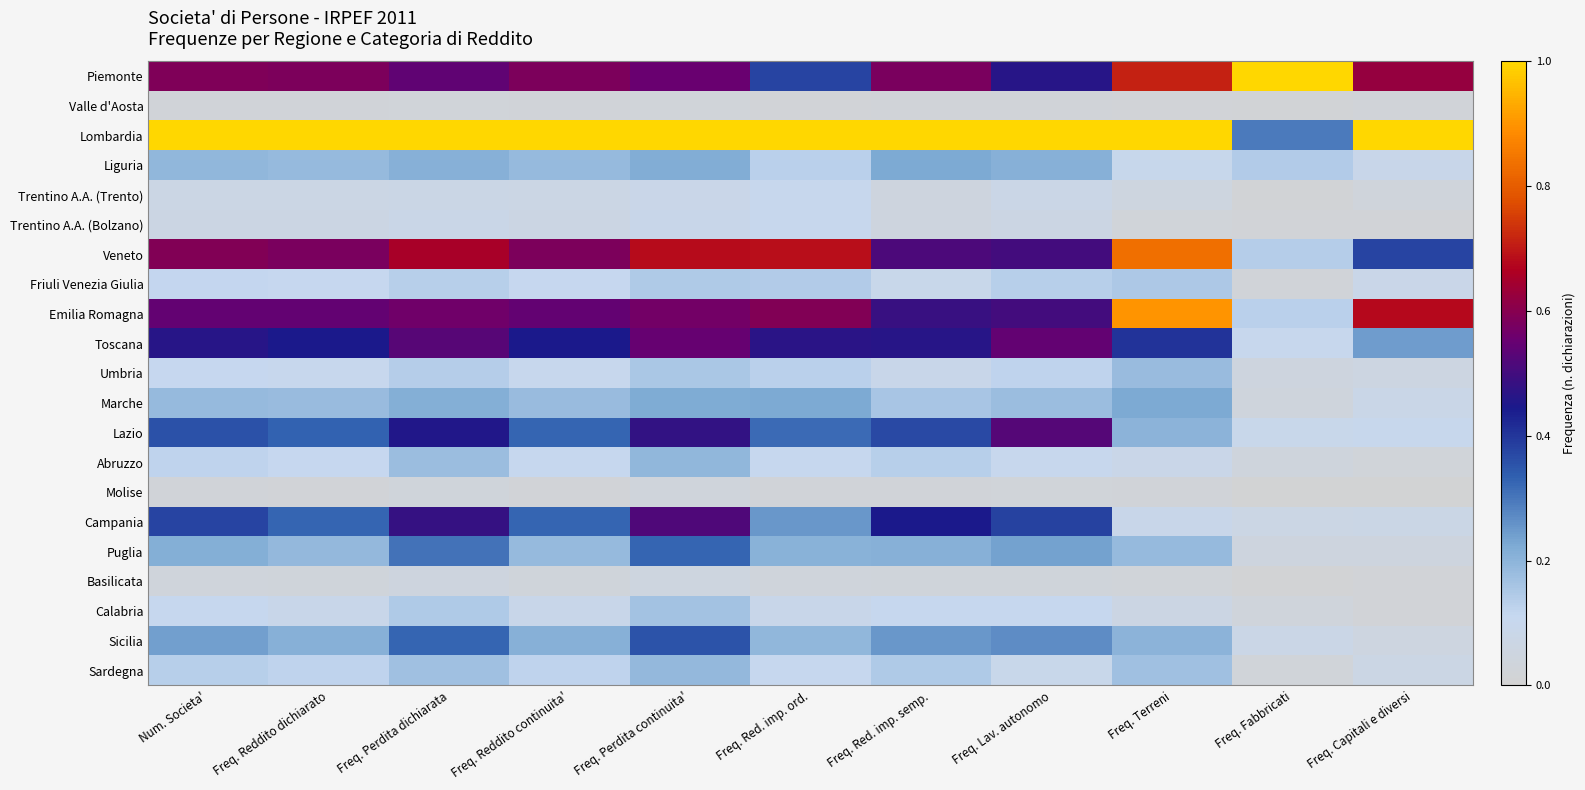

Reading left to right, what are all the values shown in this chart?

Piemonte: Num. Societa'=0.6	Freq. Reddito dichiarato=0.6	Freq. Perdita dichiarata=0.5	Freq. Reddito continuita'=0.6	Freq. Perdita continuita'=0.6	Freq. Red. imp. ord.=0.4	Freq. Red. imp. semp.=0.6	Freq. Lav. autonomo=0.5	Freq. Terreni=0.7	Freq. Fabbricati=1.0	Freq. Capitali e diversi=0.6
Valle d'Aosta: Num. Societa'=0.0	Freq. Reddito dichiarato=0.0	Freq. Perdita dichiarata=0.0	Freq. Reddito continuita'=0.0	Freq. Perdita continuita'=0.0	Freq. Red. imp. ord.=0.0	Freq. Red. imp. semp.=0.0	Freq. Lav. autonomo=0.0	Freq. Terreni=0.0	Freq. Fabbricati=0.0	Freq. Capitali e diversi=0.0
Lombardia: Num. Societa'=1.0	Freq. Reddito dichiarato=1.0	Freq. Perdita dichiarata=1.0	Freq. Reddito continuita'=1.0	Freq. Perdita continuita'=1.0	Freq. Red. imp. ord.=1.0	Freq. Red. imp. semp.=1.0	Freq. Lav. autonomo=1.0	Freq. Terreni=1.0	Freq. Fabbricati=0.3	Freq. Capitali e diversi=1.0
Liguria: Num. Societa'=0.2	Freq. Reddito dichiarato=0.2	Freq. Perdita dichiarata=0.2	Freq. Reddito continuita'=0.2	Freq. Perdita continuita'=0.2	Freq. Red. imp. ord.=0.1	Freq. Red. imp. semp.=0.2	Freq. Lav. autonomo=0.2	Freq. Terreni=0.1	Freq. Fabbricati=0.1	Freq. Capitali e diversi=0.1
Trentino A.A. (Trento): Num. Societa'=0.1	Freq. Reddito dichiarato=0.1	Freq. Perdita dichiarata=0.1	Freq. Reddito continuita'=0.1	Freq. Perdita continuita'=0.1	Freq. Red. imp. ord.=0.1	Freq. Red. imp. semp.=0.0	Freq. Lav. autonomo=0.1	Freq. Terreni=0.0	Freq. Fabbricati=0.0	Freq. Capitali e diversi=0.0
Trentino A.A. (Bolzano): Num. Societa'=0.1	Freq. Reddito dichiarato=0.1	Freq. Perdita dichiarata=0.1	Freq. Reddito continuita'=0.1	Freq. Perdita continuita'=0.1	Freq. Red. imp. ord.=0.1	Freq. Red. imp. semp.=0.0	Freq. Lav. autonomo=0.1	Freq. Terreni=0.0	Freq. Fabbricati=0.0	Freq. Capitali e diversi=0.0
Veneto: Num. Societa'=0.6	Freq. Reddito dichiarato=0.6	Freq. Perdita dichiarata=0.7	Freq. Reddito continuita'=0.6	Freq. Perdita continuita'=0.7	Freq. Red. imp. ord.=0.7	Freq. Red. imp. semp.=0.5	Freq. Lav. autonomo=0.5	Freq. Terreni=0.8	Freq. Fabbricati=0.1	Freq. Capitali e diversi=0.4
Friuli Venezia Giulia: Num. Societa'=0.1	Freq. Reddito dichiarato=0.1	Freq. Perdita dichiarata=0.1	Freq. Reddito continuita'=0.1	Freq. Perdita continuita'=0.1	Freq. Red. imp. ord.=0.1	Freq. Red. imp. semp.=0.1	Freq. Lav. autonomo=0.1	Freq. Terreni=0.2	Freq. Fabbricati=0.0	Freq. Capitali e diversi=0.1
Emilia Romagna: Num. Societa'=0.5	Freq. Reddito dichiarato=0.5	Freq. Perdita dichiarata=0.6	Freq. Reddito continuita'=0.5	Freq. Perdita continuita'=0.6	Freq. Red. imp. ord.=0.6	Freq. Red. imp. semp.=0.5	Freq. Lav. autonomo=0.5	Freq. Terreni=0.9	Freq. Fabbricati=0.1	Freq. Capitali e diversi=0.7
Toscana: Num. Societa'=0.5	Freq. Reddito dichiarato=0.4	Freq. Perdita dichiarata=0.5	Freq. Reddito continuita'=0.4	Freq. Perdita continuita'=0.5	Freq. Red. imp. ord.=0.5	Freq. Red. imp. semp.=0.5	Freq. Lav. autonomo=0.5	Freq. Terreni=0.4	Freq. Fabbricati=0.1	Freq. Capitali e diversi=0.2
Umbria: Num. Societa'=0.1	Freq. Reddito dichiarato=0.1	Freq. Perdita dichiarata=0.1	Freq. Reddito continuita'=0.1	Freq. Perdita continuita'=0.2	Freq. Red. imp. ord.=0.1	Freq. Red. imp. semp.=0.1	Freq. Lav. autonomo=0.1	Freq. Terreni=0.2	Freq. Fabbricati=0.0	Freq. Capitali e diversi=0.1
Marche: Num. Societa'=0.2	Freq. Reddito dichiarato=0.2	Freq. Perdita dichiarata=0.2	Freq. Reddito continuita'=0.2	Freq. Perdita continuita'=0.2	Freq. Red. imp. ord.=0.2	Freq. Red. imp. semp.=0.2	Freq. Lav. autonomo=0.2	Freq. Terreni=0.2	Freq. Fabbricati=0.0	Freq. Capitali e diversi=0.1
Lazio: Num. Societa'=0.4	Freq. Reddito dichiarato=0.3	Freq. Perdita dichiarata=0.5	Freq. Reddito continuita'=0.3	Freq. Perdita continuita'=0.5	Freq. Red. imp. ord.=0.3	Freq. Red. imp. semp.=0.4	Freq. Lav. autonomo=0.5	Freq. Terreni=0.2	Freq. Fabbricati=0.1	Freq. Capitali e diversi=0.1
Abruzzo: Num. Societa'=0.1	Freq. Reddito dichiarato=0.1	Freq. Perdita dichiarata=0.2	Freq. Reddito continuita'=0.1	Freq. Perdita continuita'=0.2	Freq. Red. imp. ord.=0.1	Freq. Red. imp. semp.=0.1	Freq. Lav. autonomo=0.1	Freq. Terreni=0.1	Freq. Fabbricati=0.0	Freq. Capitali e diversi=0.0
Molise: Num. Societa'=0.0	Freq. Reddito dichiarato=0.0	Freq. Perdita dichiarata=0.0	Freq. Reddito continuita'=0.0	Freq. Perdita continuita'=0.0	Freq. Red. imp. ord.=0.0	Freq. Red. imp. semp.=0.0	Freq. Lav. autonomo=0.0	Freq. Terreni=0.0	Freq. Fabbricati=0.0	Freq. Capitali e diversi=0.0
Campania: Num. Societa'=0.4	Freq. Reddito dichiarato=0.3	Freq. Perdita dichiarata=0.5	Freq. Reddito continuita'=0.3	Freq. Perdita continuita'=0.5	Freq. Red. imp. ord.=0.3	Freq. Red. imp. semp.=0.4	Freq. Lav. autonomo=0.4	Freq. Terreni=0.1	Freq. Fabbricati=0.1	Freq. Capitali e diversi=0.1
Puglia: Num. Societa'=0.2	Freq. Reddito dichiarato=0.2	Freq. Perdita dichiarata=0.3	Freq. Reddito continuita'=0.2	Freq. Perdita continuita'=0.3	Freq. Red. imp. ord.=0.2	Freq. Red. imp. semp.=0.2	Freq. Lav. autonomo=0.2	Freq. Terreni=0.2	Freq. Fabbricati=0.0	Freq. Capitali e diversi=0.0
Basilicata: Num. Societa'=0.0	Freq. Reddito dichiarato=0.0	Freq. Perdita dichiarata=0.0	Freq. Reddito continuita'=0.0	Freq. Perdita continuita'=0.1	Freq. Red. imp. ord.=0.0	Freq. Red. imp. semp.=0.0	Freq. Lav. autonomo=0.0	Freq. Terreni=0.0	Freq. Fabbricati=0.0	Freq. Capitali e diversi=0.0
Calabria: Num. Societa'=0.1	Freq. Reddito dichiarato=0.1	Freq. Perdita dichiarata=0.1	Freq. Reddito continuita'=0.1	Freq. Perdita continuita'=0.2	Freq. Red. imp. ord.=0.1	Freq. Red. imp. semp.=0.1	Freq. Lav. autonomo=0.1	Freq. Terreni=0.1	Freq. Fabbricati=0.0	Freq. Capitali e diversi=0.0
Sicilia: Num. Societa'=0.2	Freq. Reddito dichiarato=0.2	Freq. Perdita dichiarata=0.3	Freq. Reddito continuita'=0.2	Freq. Perdita continuita'=0.4	Freq. Red. imp. ord.=0.2	Freq. Red. imp. semp.=0.3	Freq. Lav. autonomo=0.3	Freq. Terreni=0.2	Freq. Fabbricati=0.1	Freq. Capitali e diversi=0.1
Sardegna: Num. Societa'=0.1	Freq. Reddito dichiarato=0.1	Freq. Perdita dichiarata=0.2	Freq. Reddito continuita'=0.1	Freq. Perdita continuita'=0.2	Freq. Red. imp. ord.=0.1	Freq. Red. imp. semp.=0.1	Freq. Lav. autonomo=0.1	Freq. Terreni=0.2	Freq. Fabbricati=0.0	Freq. Capitali e diversi=0.1